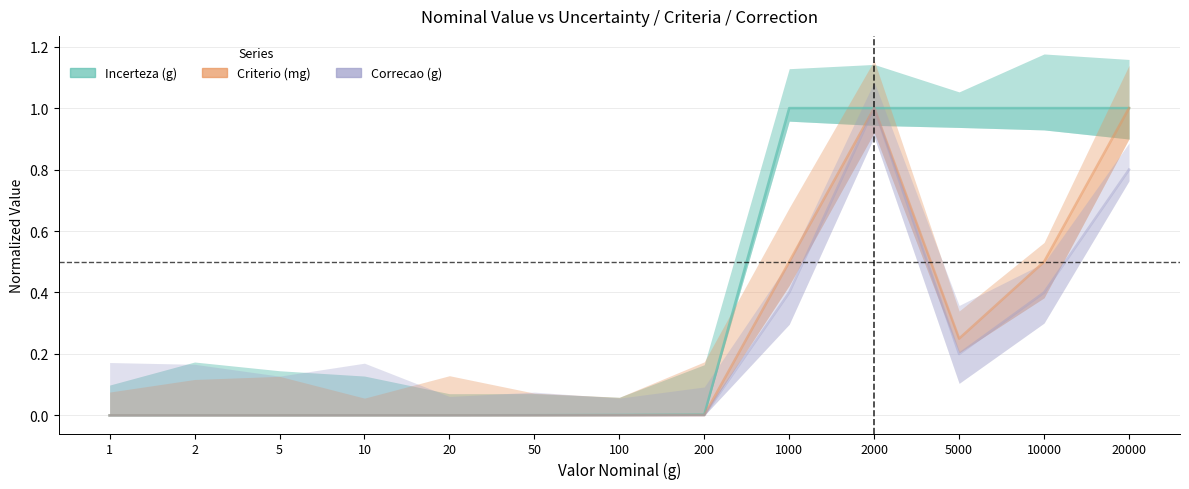

What are all the series names shown in the legend?

Incerteza (g), Criterio (mg), Correcao (g)